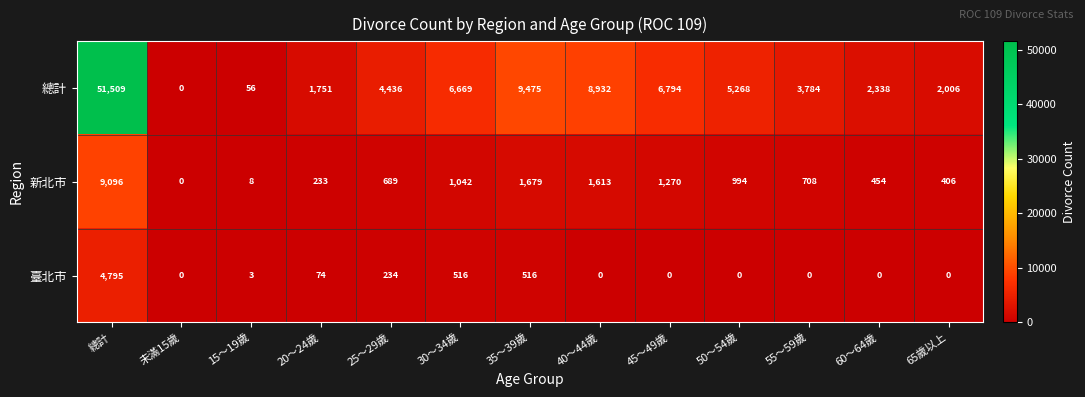

Is it true that 臺北市 equals -3094 at 55～59歲?

False